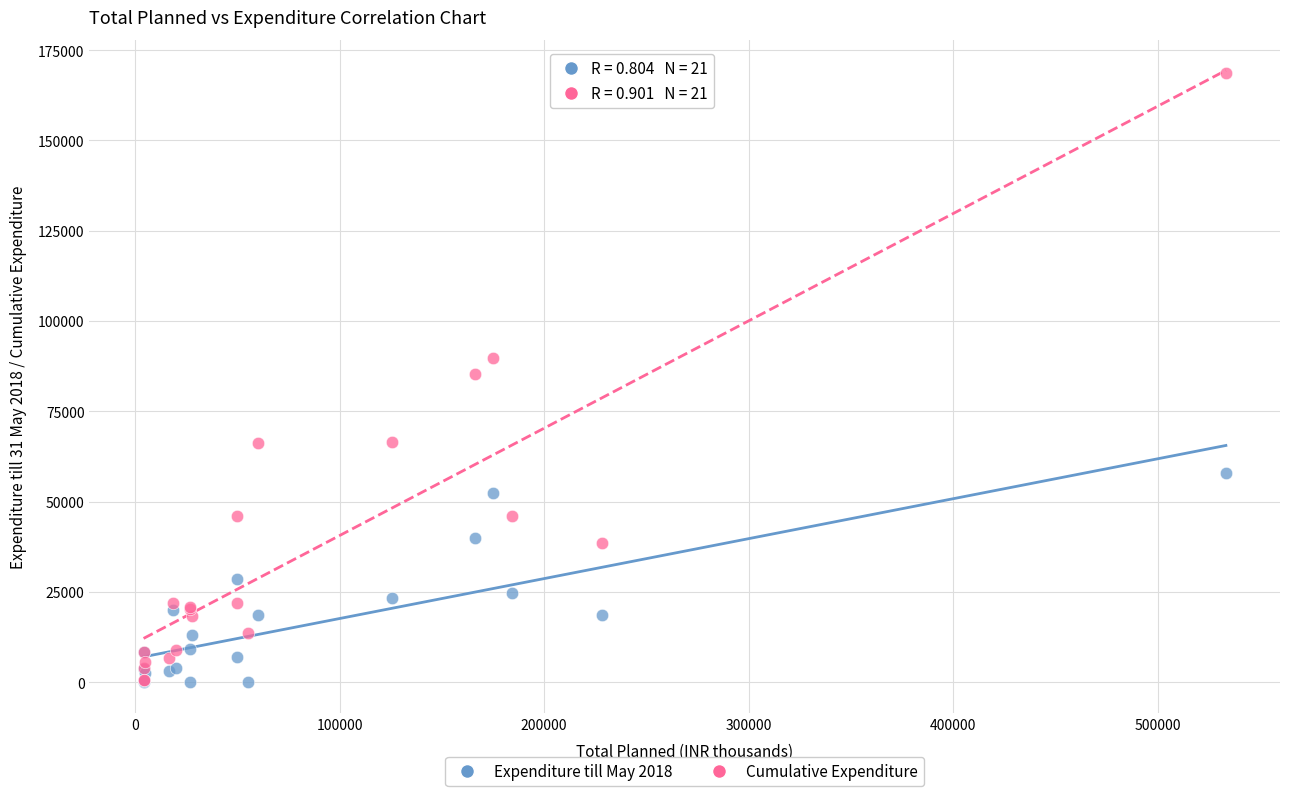

What are all the series names shown in the legend?

Expenditure till May 2018, Cumulative Expenditure